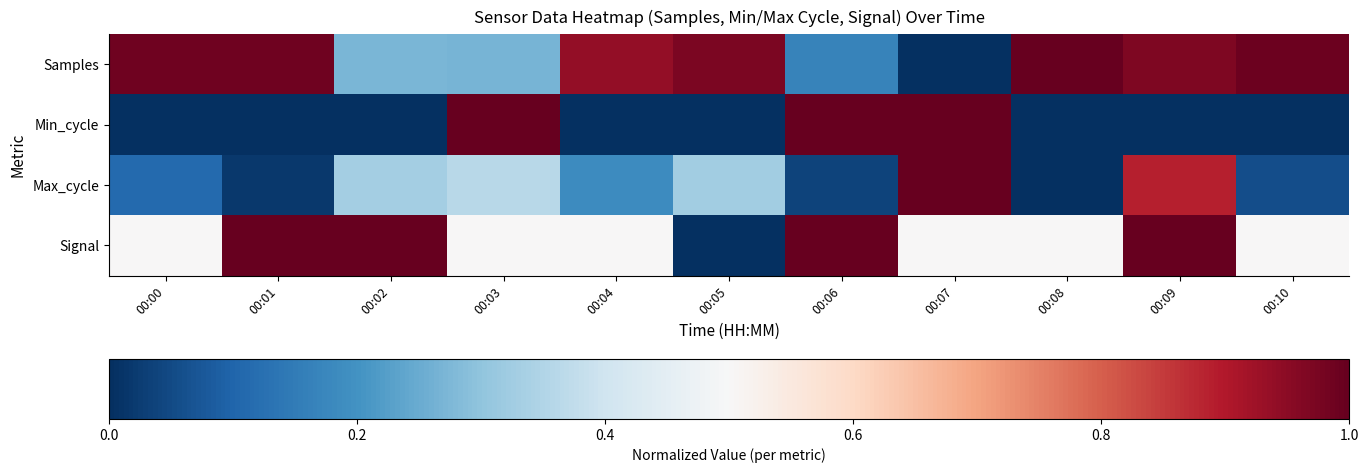

Which has a higher value, 00:00 or 00:08?

00:08